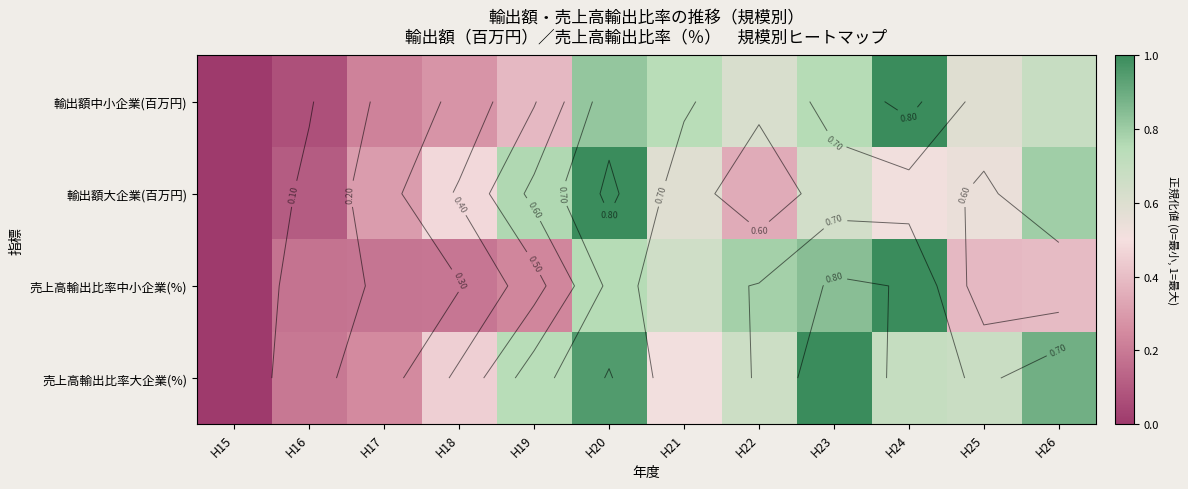

Is the value of 売上高輸出比率中小企業(%) at H18 greater than the value of 売上高輸出比率大企業(%) at H23?

No